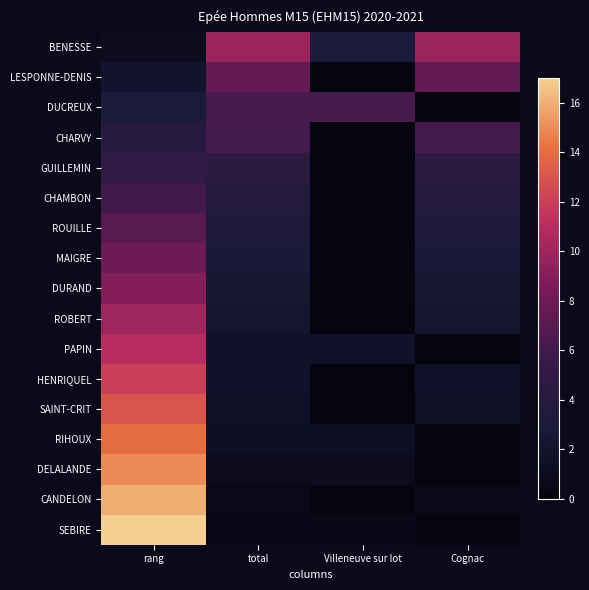

What is the difference between the highest and lowest values at rang?

16.0